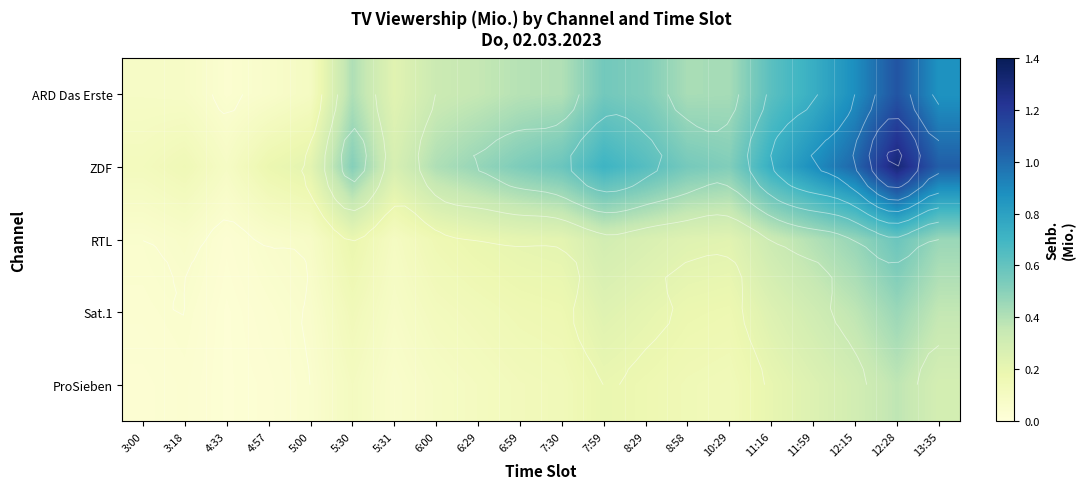

At which category does the chart reach its peak across all series?

12:28